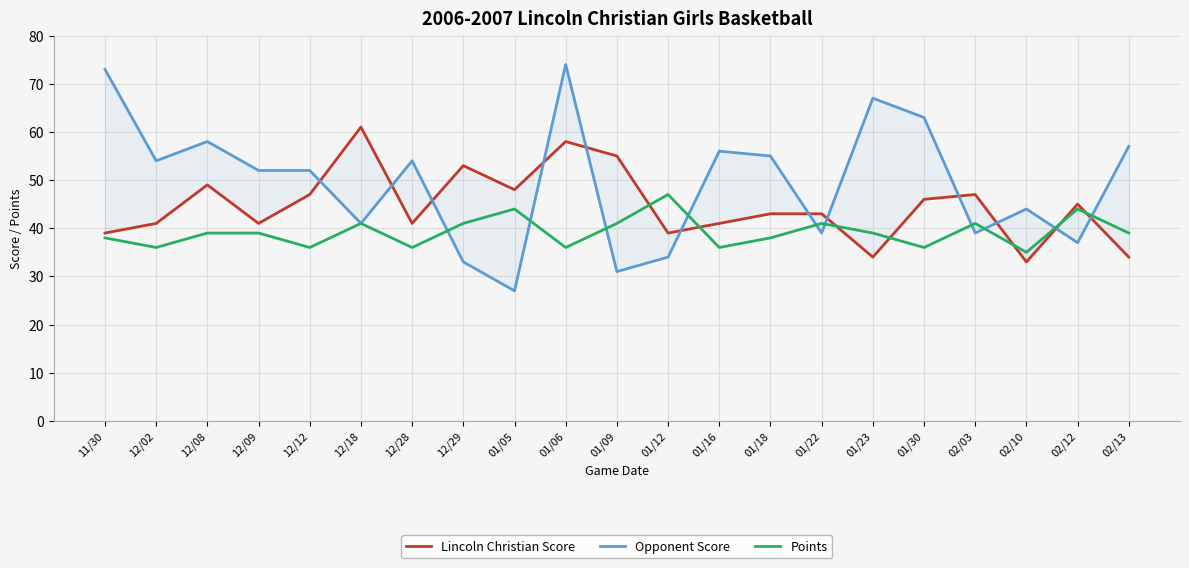

Is the value of Opponent Score at 12/18 greater than the value of Points at 01/30?

Yes